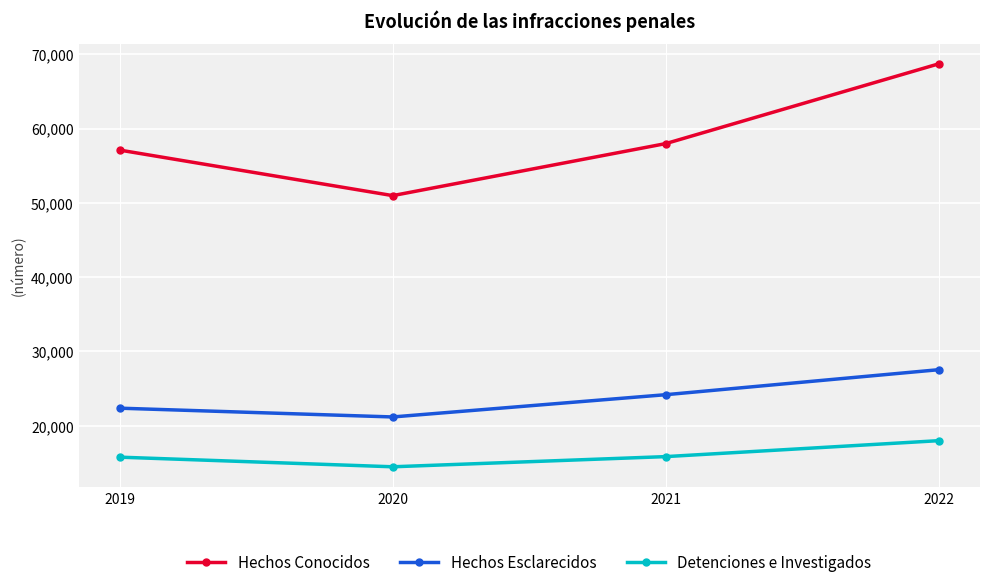

True or false: Detenciones e Investigados has more than 0 points higher than both neighbors.

False